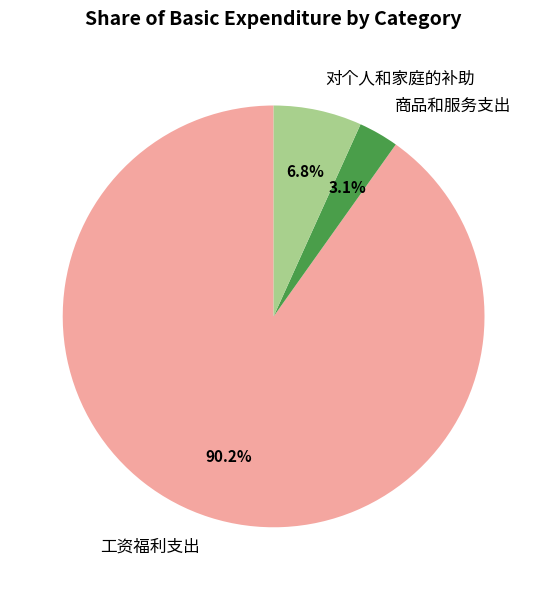

The 商品和服务支出 slice represents 3% of the pie. True or false?

True